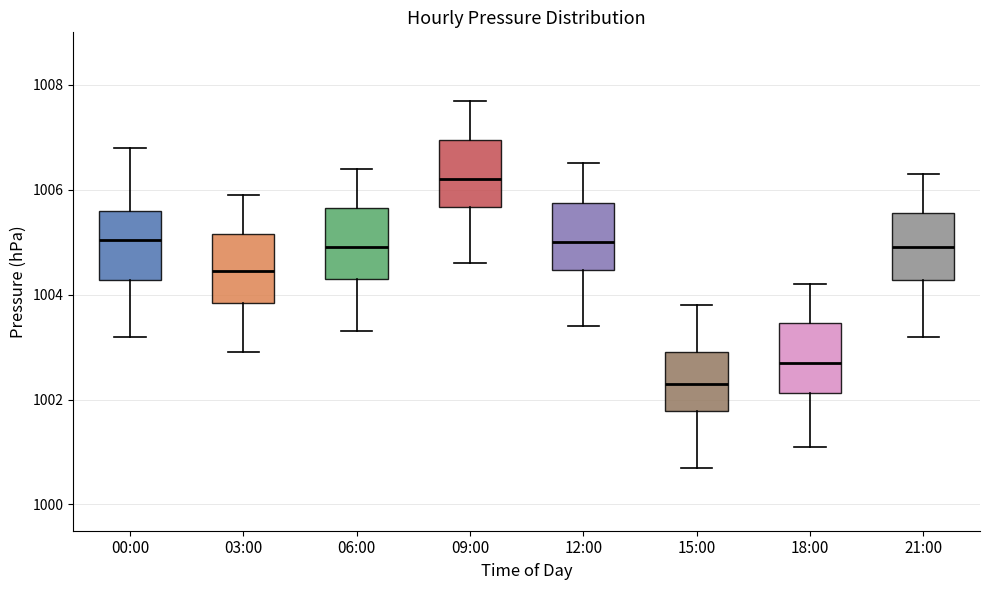

Reading left to right, transcribe this box plot: for each box, give where its median line is, the range the box spans, and where its two whiskers end, as read against the y-axis. The values are not printed on the chart, so give them approximately, as read against the axis.

00:00: median 1005.0, box 1004.2 to 1005.6, whiskers 1003.2 to 1006.8
03:00: median 1004.4, box 1003.8 to 1005.2, whiskers 1003.0 to 1006.0
06:00: median 1005.0, box 1004.4 to 1005.6, whiskers 1003.4 to 1006.4
09:00: median 1006.2, box 1005.6 to 1007.0, whiskers 1004.6 to 1007.8
12:00: median 1005.0, box 1004.4 to 1005.8, whiskers 1003.4 to 1006.6
15:00: median 1002.4, box 1001.8 to 1003.0, whiskers 1000.8 to 1003.8
18:00: median 1002.8, box 1002.2 to 1003.4, whiskers 1001.2 to 1004.2
21:00: median 1005.0, box 1004.2 to 1005.6, whiskers 1003.2 to 1006.4